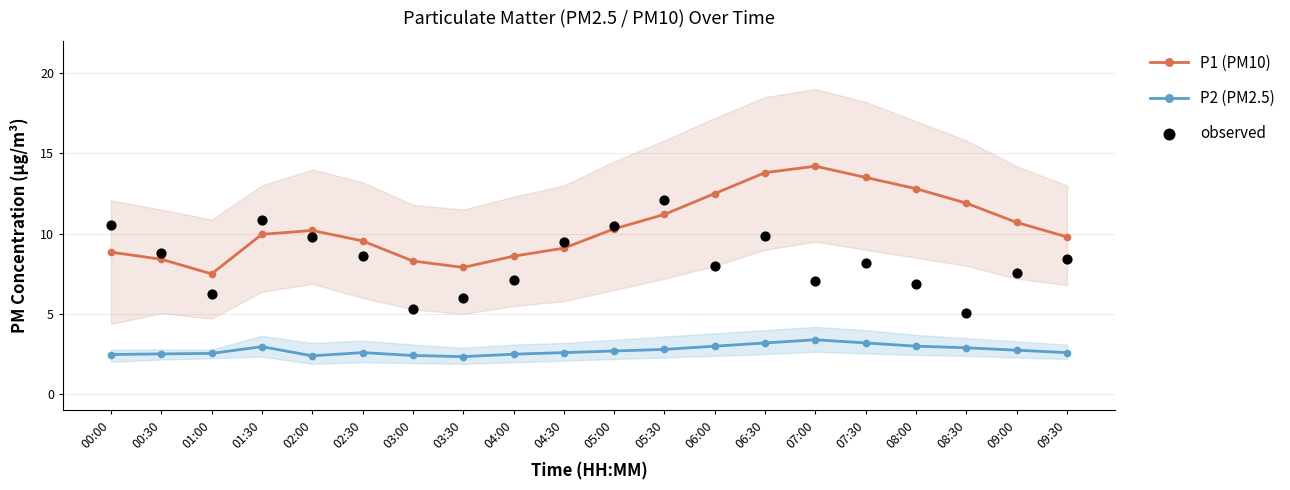

Which series reaches the maximum Y coordinate?

P1 (PM10)